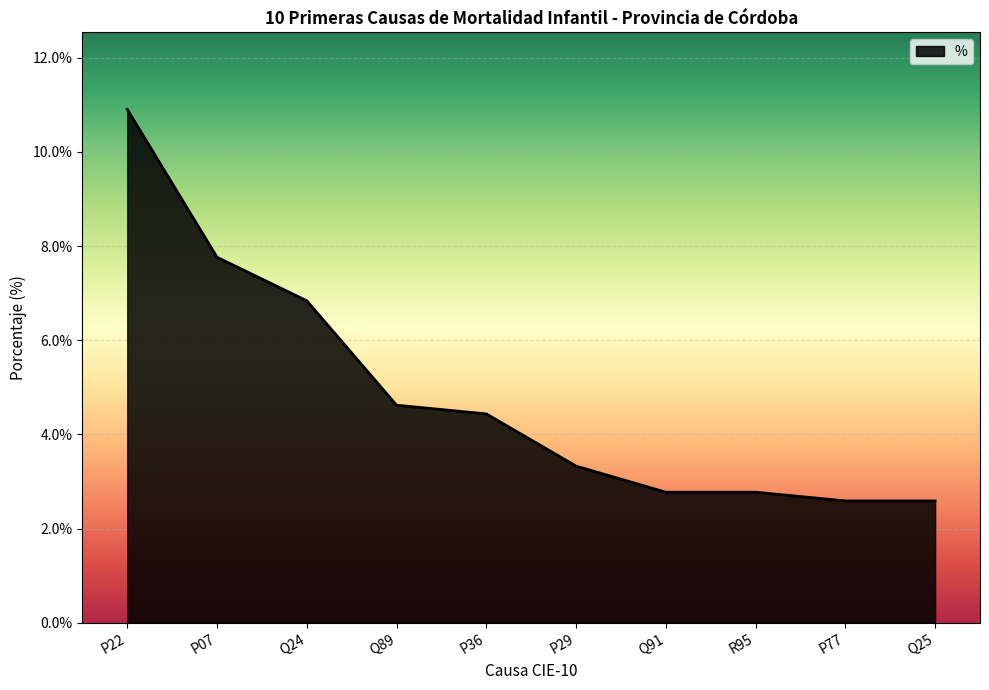

True or false: there are more than 2 points higher than both neighbors.

False